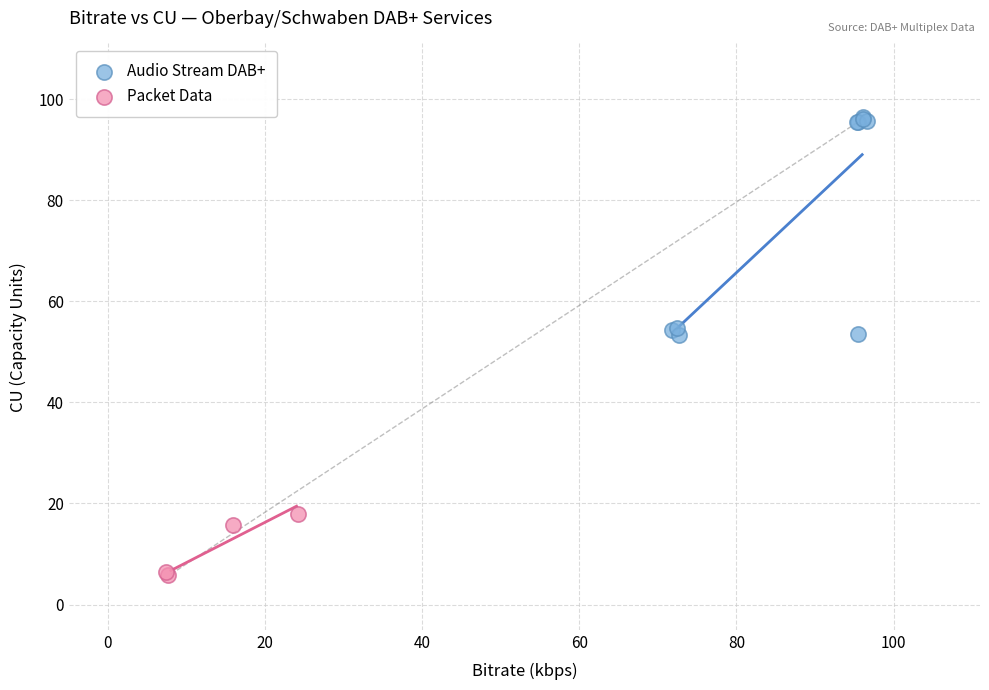

Which series reaches the maximum Y coordinate?

Audio Stream DAB+